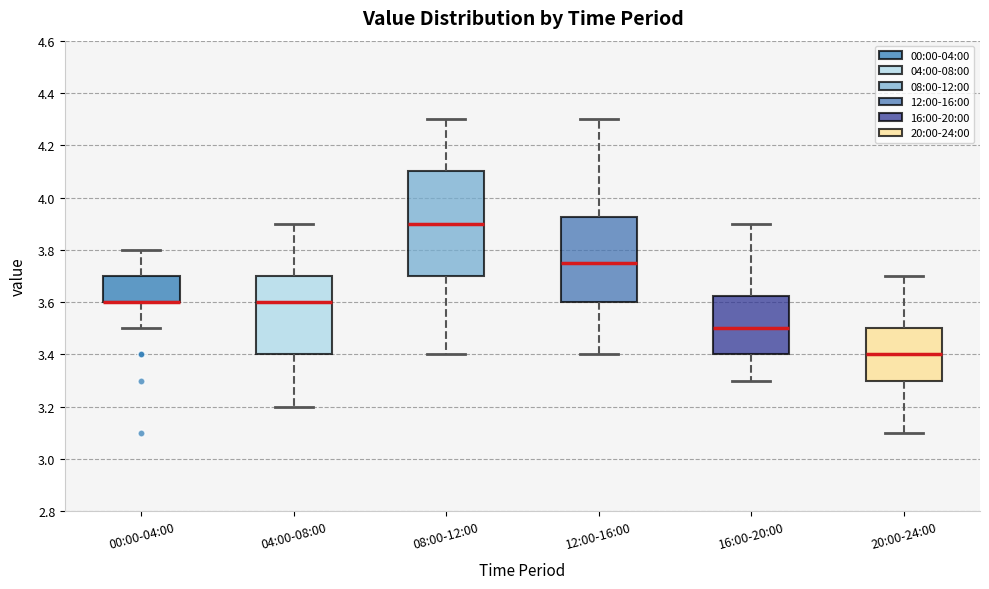

Which box is the tallest, from its lower edge to its upper edge?

08:00-12:00